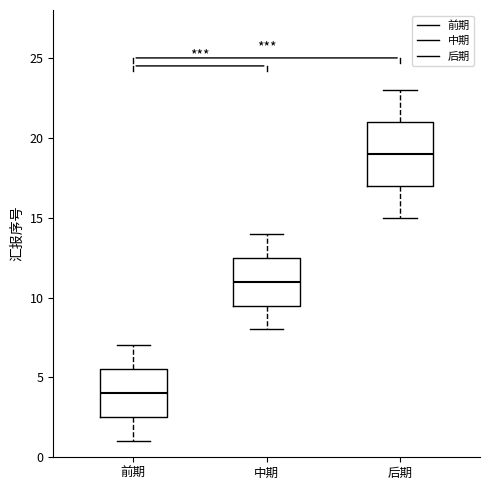

Comparing the boxes themselves (not the whiskers), which one is the tallest?

后期